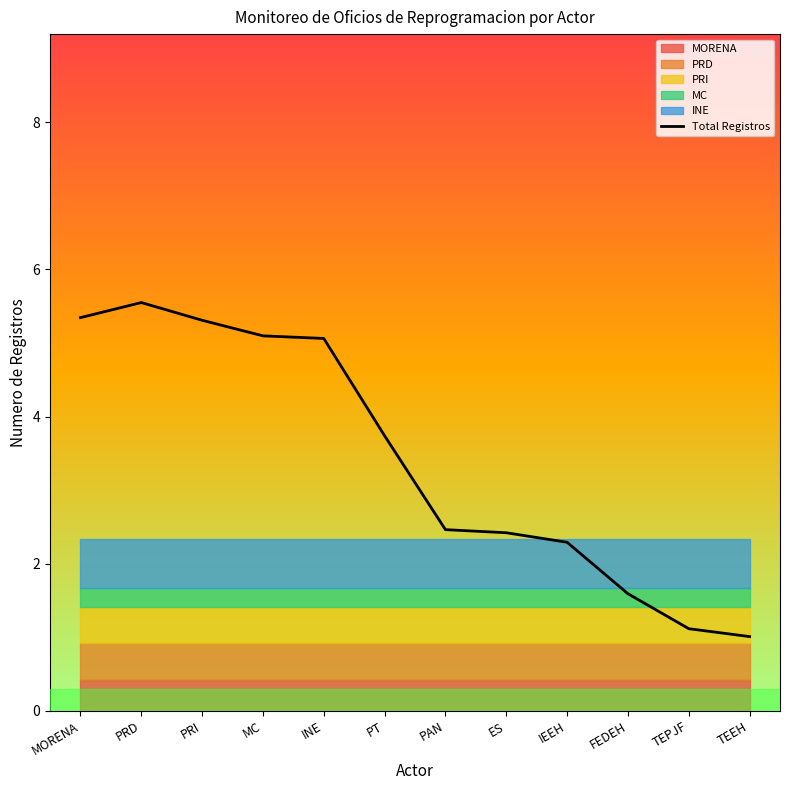

What is the ratio of the value at IEEH to the value at PRD?

0.4